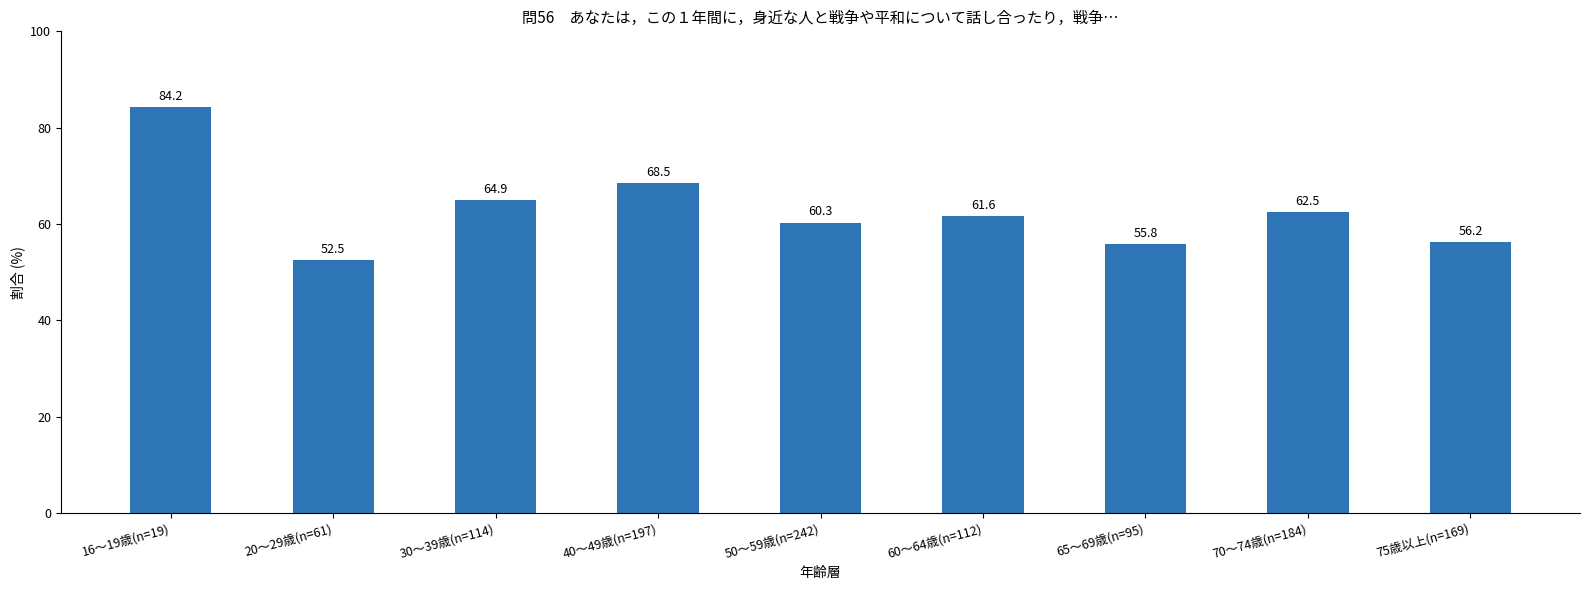

What is the minimum value shown in the chart?

52.5